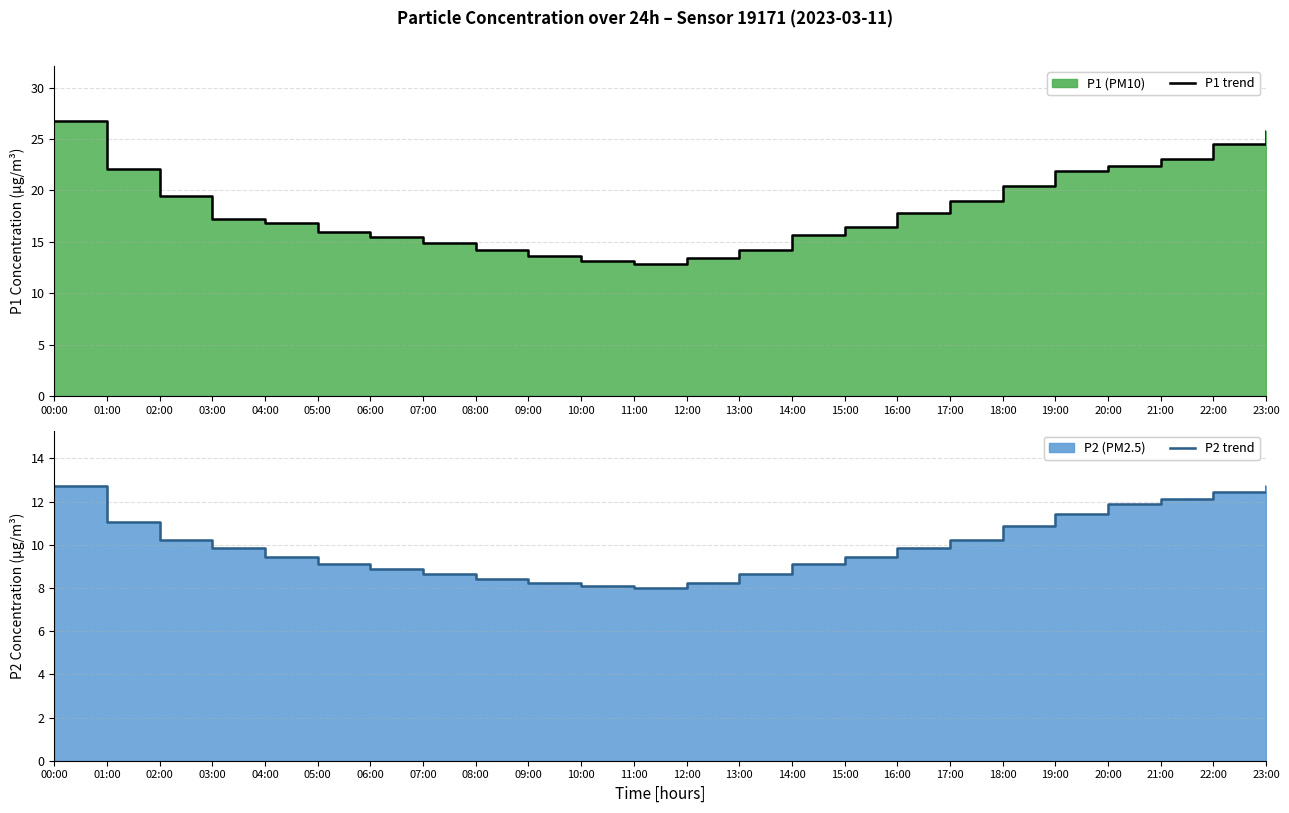

What is the difference between the second highest and second lowest values in the P2 trend series?

4.6